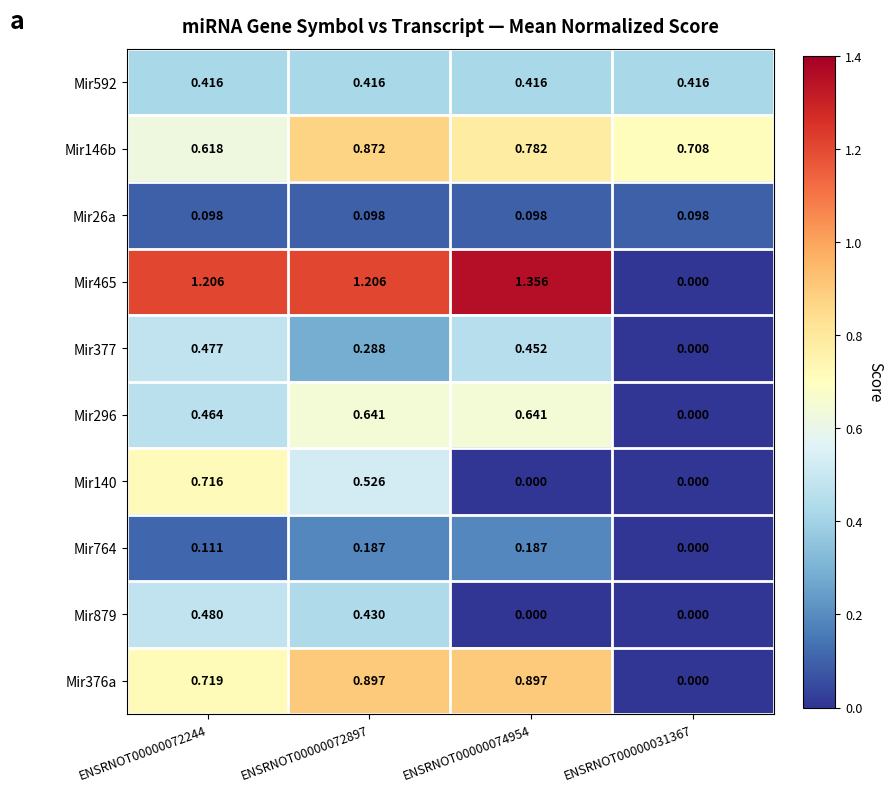

What is the total value across all series at ENSRNOT00000031367?

1.2